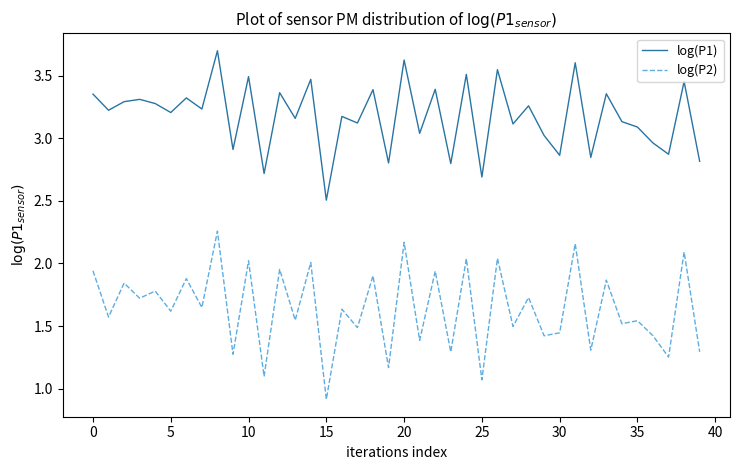

What is the maximum value for log(P1)?

3.7